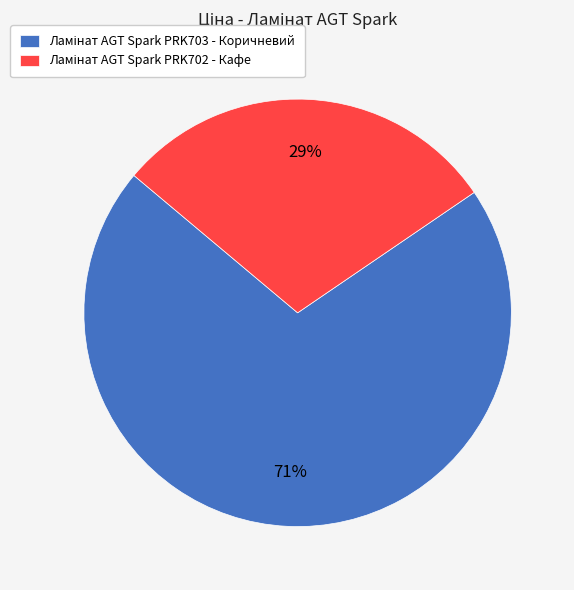

Is there a majority slice in this chart?

Yes